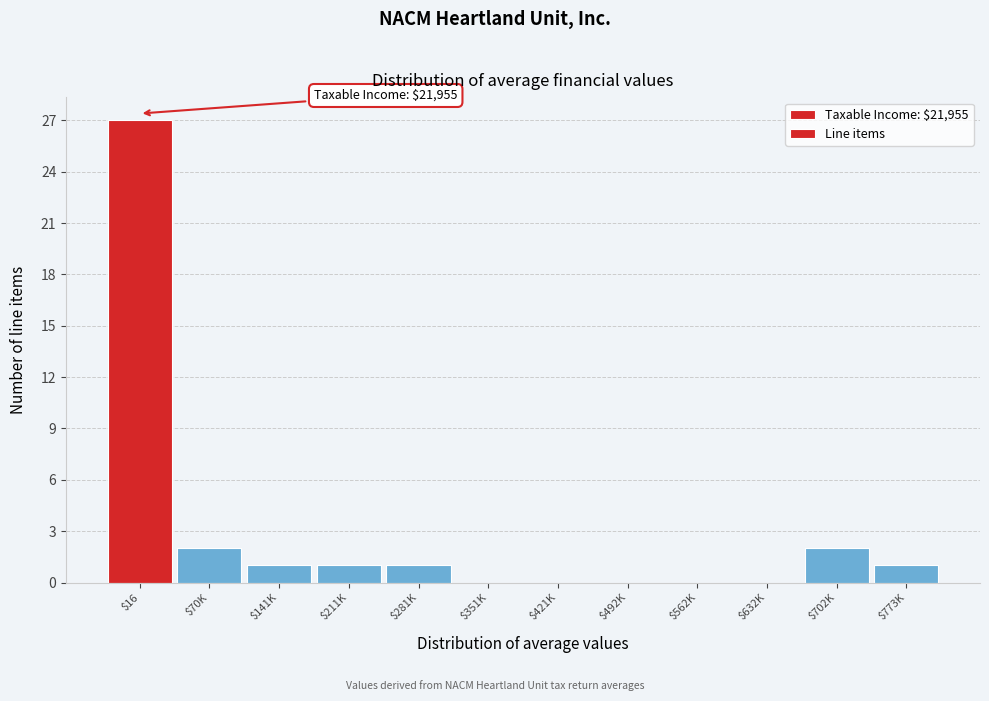

True or false: the data shows -13 at $632K.

False